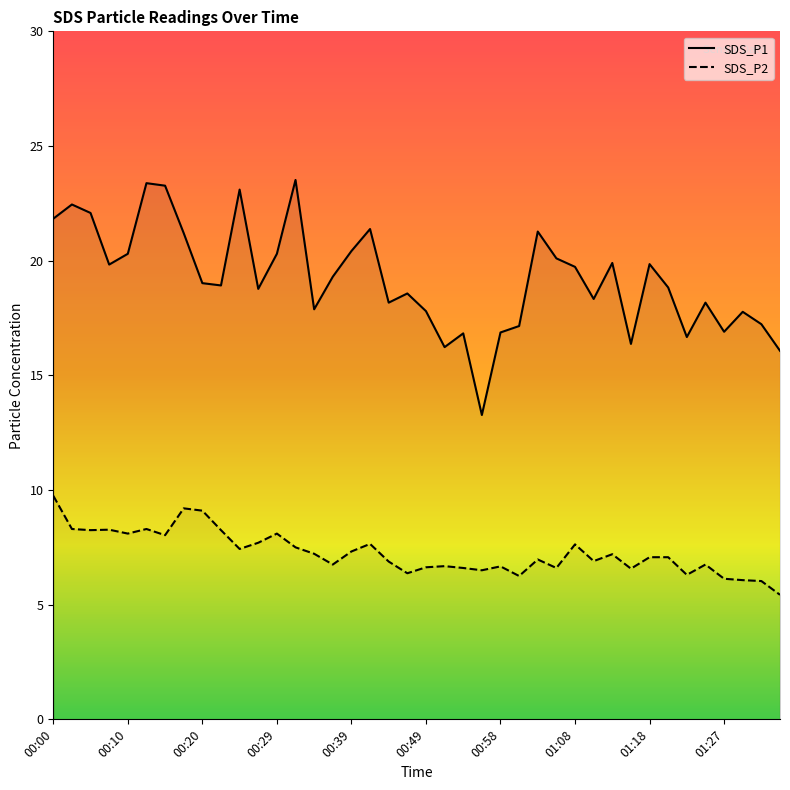

Reading right to left, list all the values displayed in this chart.

SDS_P1: 16.1	17.2	17.8	16.9	18.2	16.7	18.8	19.9	16.4	19.9	18.3	19.7	20.1	21.3	17.1	16.9	13.3	16.8	16.2	17.8	18.6	18.2	21.4	20.4	19.3	17.9	23.5	20.3	18.8	23.1	18.9	19.0	21.2	23.3	23.4	20.3	19.8	22.1	22.4	21.8
SDS_P2: 5.4	6.0	6.1	6.1	6.8	6.3	7.1	7.1	6.6	7.2	6.9	7.6	6.6	7.0	6.2	6.7	6.5	6.6	6.7	6.6	6.4	6.9	7.7	7.3	6.8	7.2	7.5	8.1	7.7	7.4	8.2	9.1	9.2	8.0	8.3	8.1	8.3	8.2	8.3	9.8